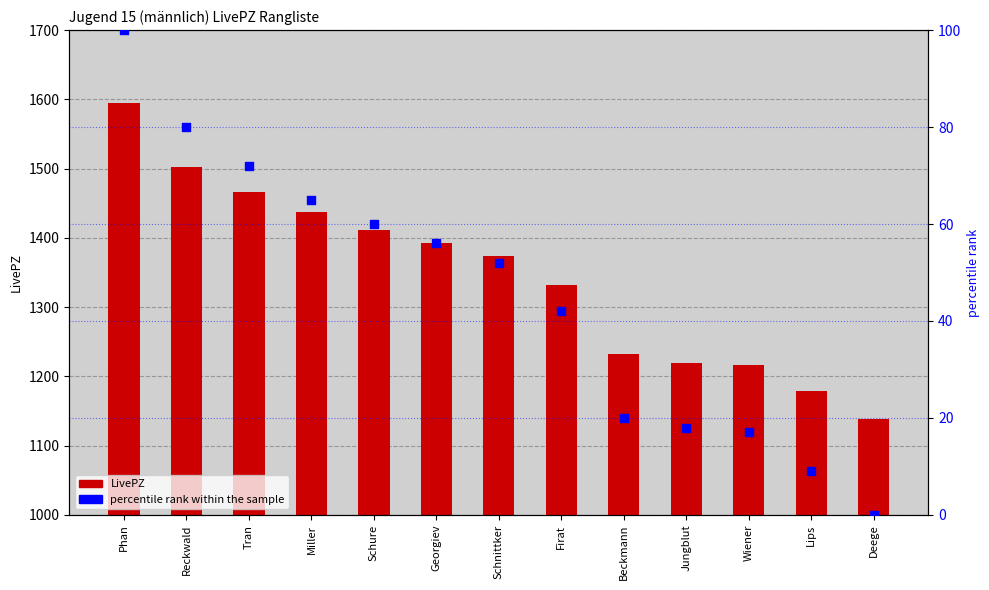

At which category is the sum across all series the highest?

Phan